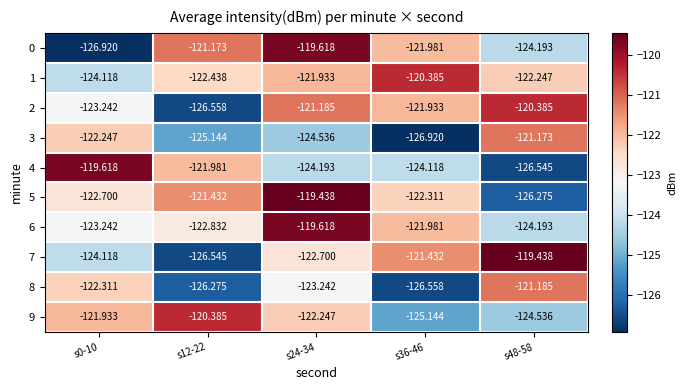

Is the value of 1 at s12-22 greater than the value of 8 at s36-46?

Yes